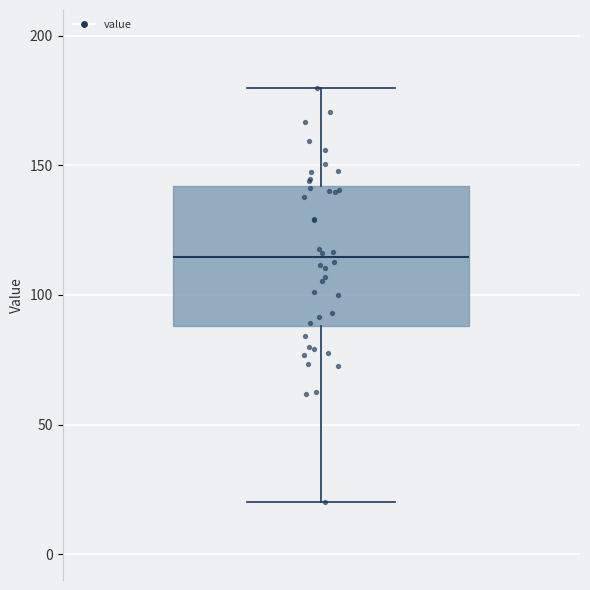

Transcribe this box plot: give where the median line is, the range the box spans, and where the two whiskers end, as read against the y-axis. The values are not printed on the chart, so give them approximately, as read against the axis.

median 115, box 90 to 140, whiskers 20 to 180